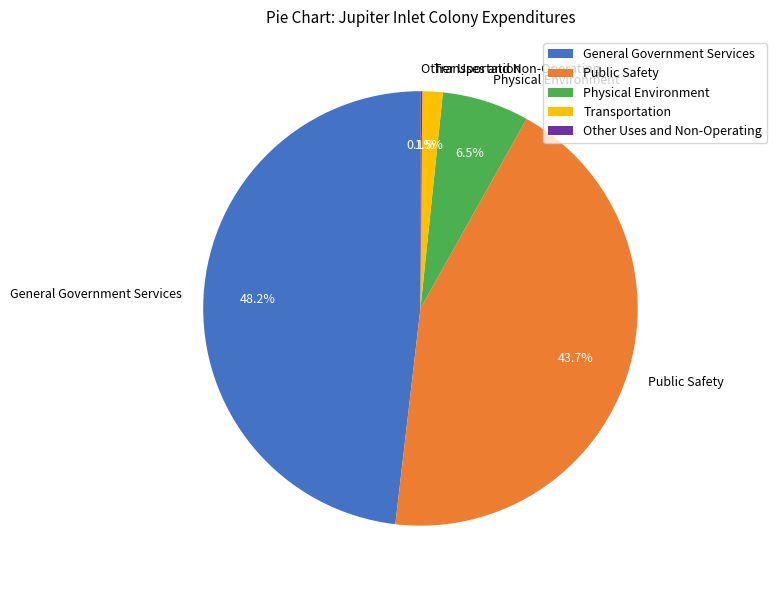

The General Government Services slice represents 56% of the pie. True or false?

False